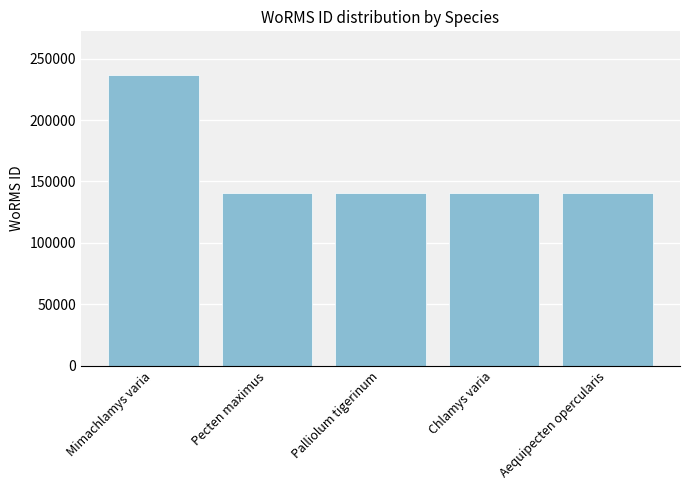

What is the sum of all values?

799524